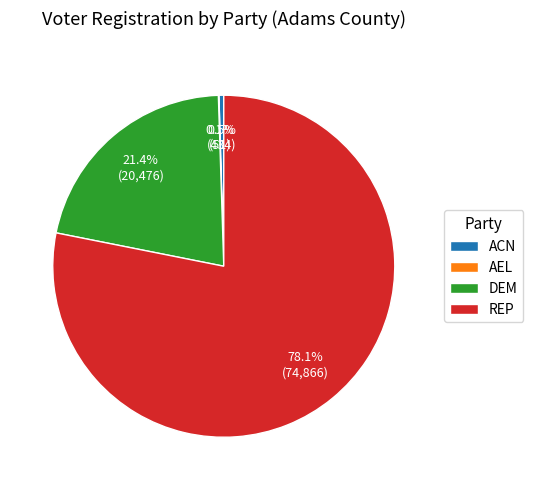

To the nearest percent, what is the difference between the largest and smallest slice percentages?

78%